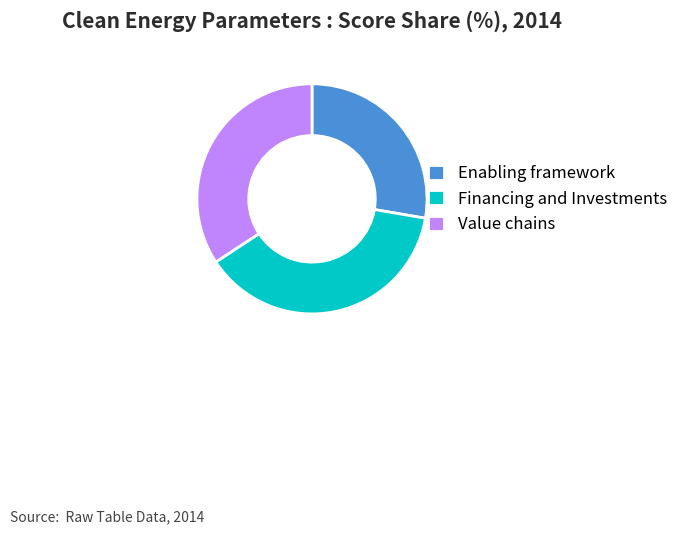

Combined, do Enabling framework and Financing and Investments account for over 50%?

Yes